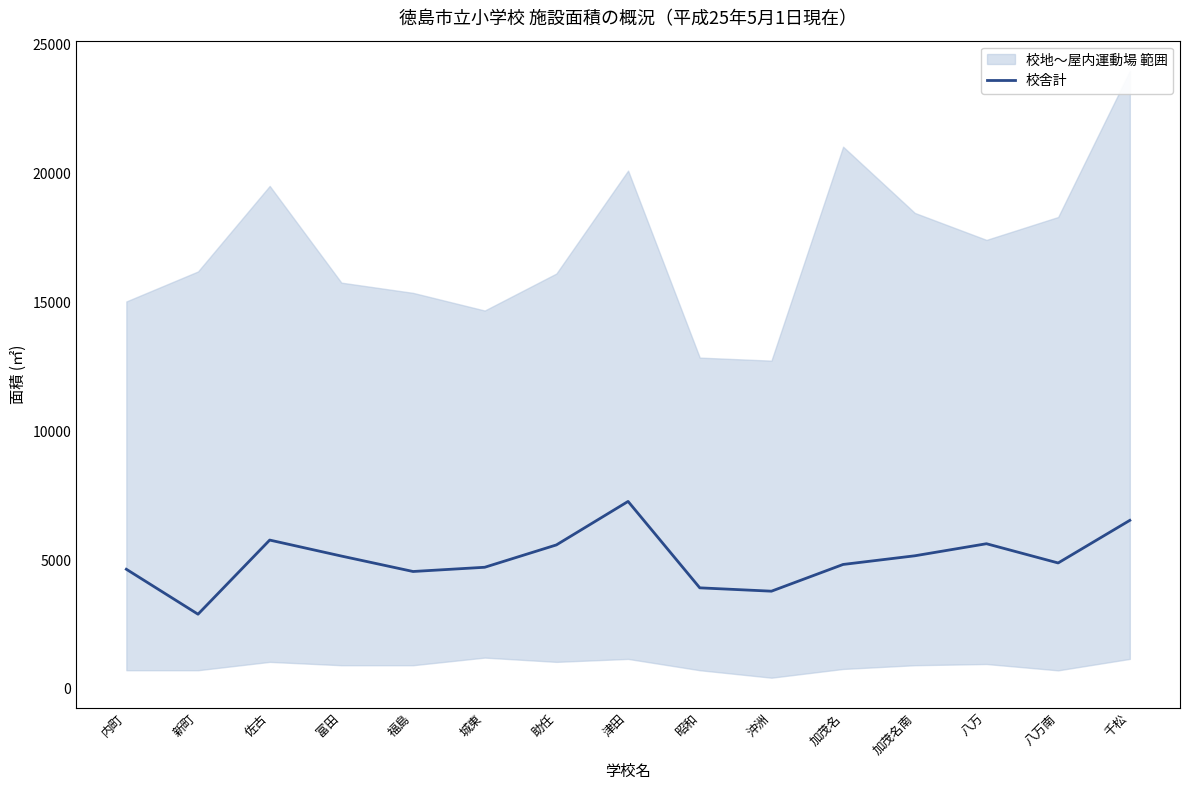

What is the difference between the maximum and minimum values?

4375